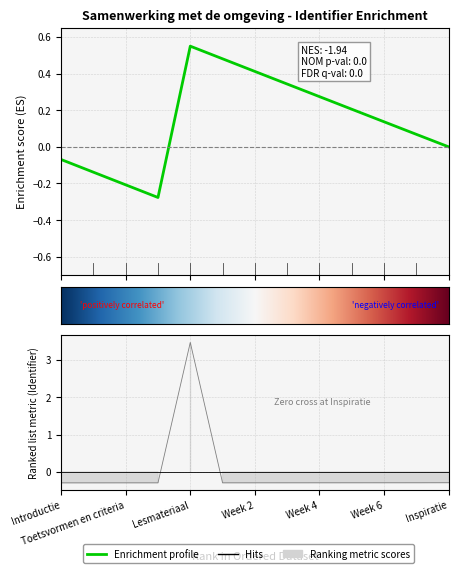

Does the chart display data point markers on the line(s)?

No